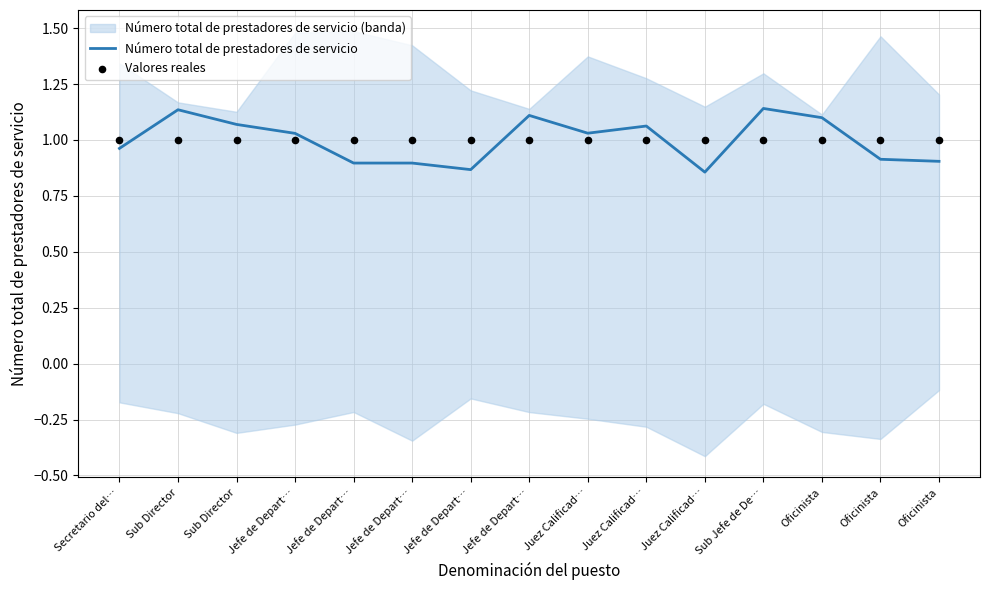

At how many categories does at least one series exceed 0?

15